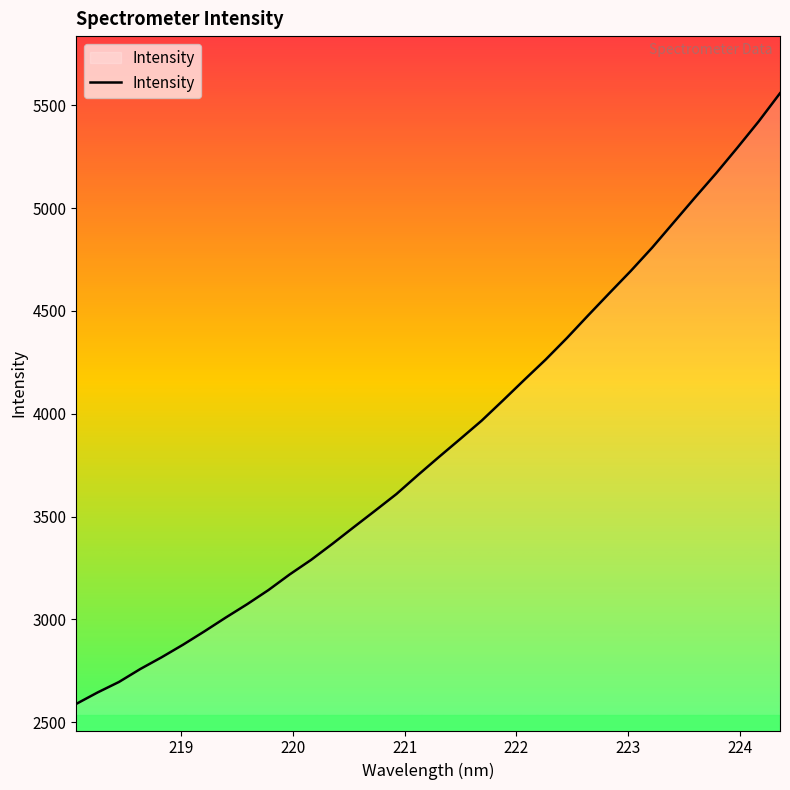

What is the smallest value displayed?

2588.8